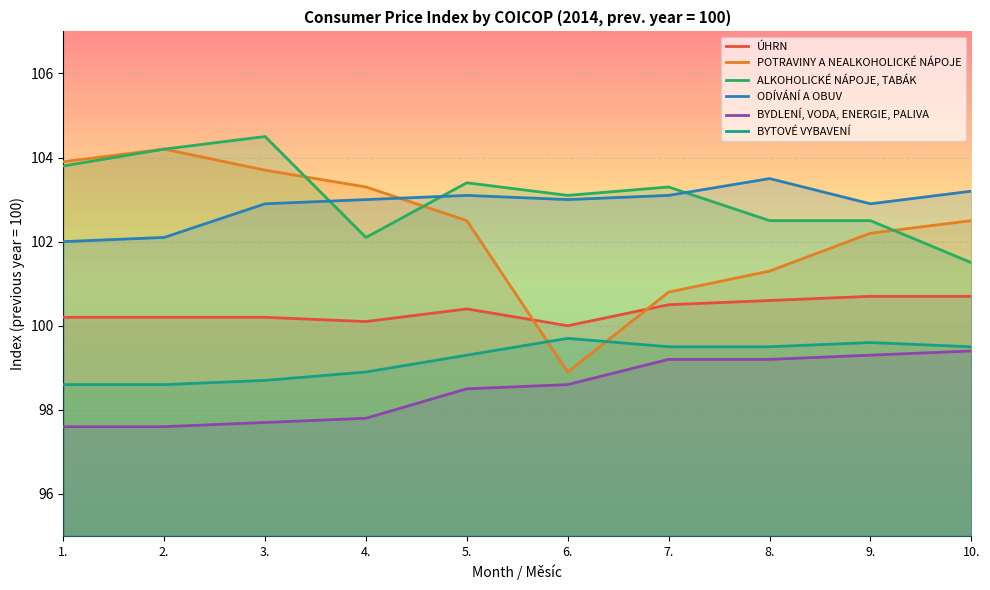

List the labels in order of ALKOHOLICKÉ NÁPOJE, TABÁK value, smallest first.

10., 4., 8., 9., 6., 7., 5., 1., 2., 3.